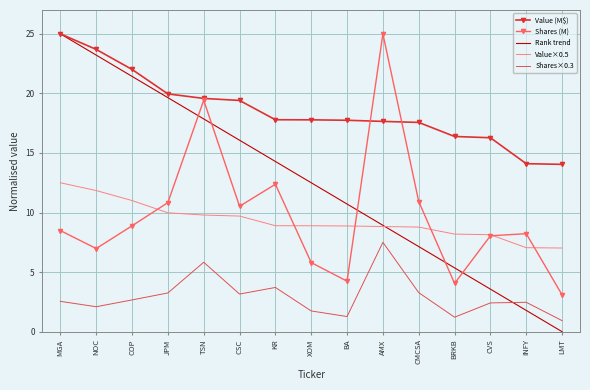

What position from the right is AMX?

6